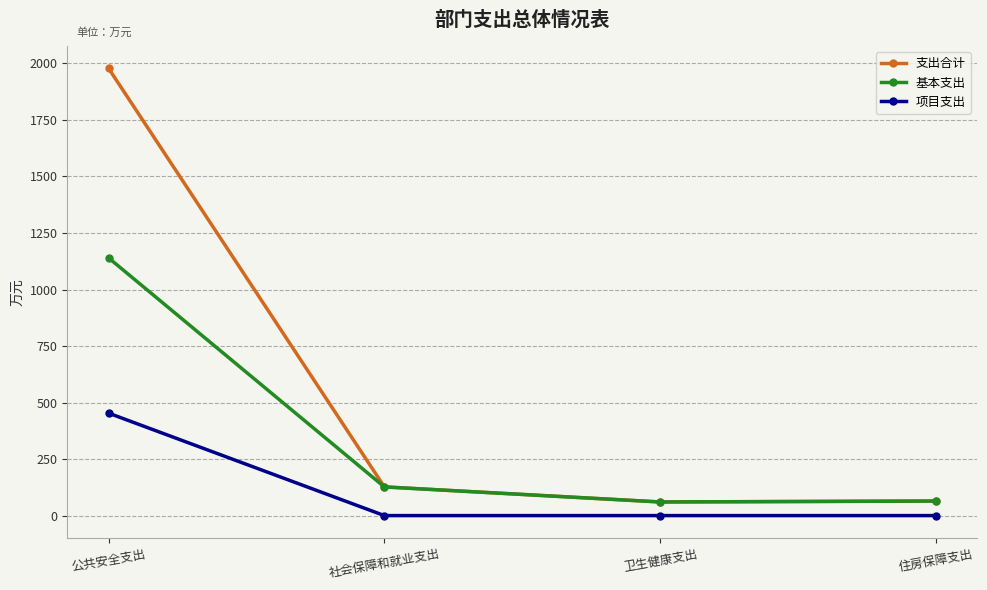

What position from the left is 社会保障和就业支出?

2